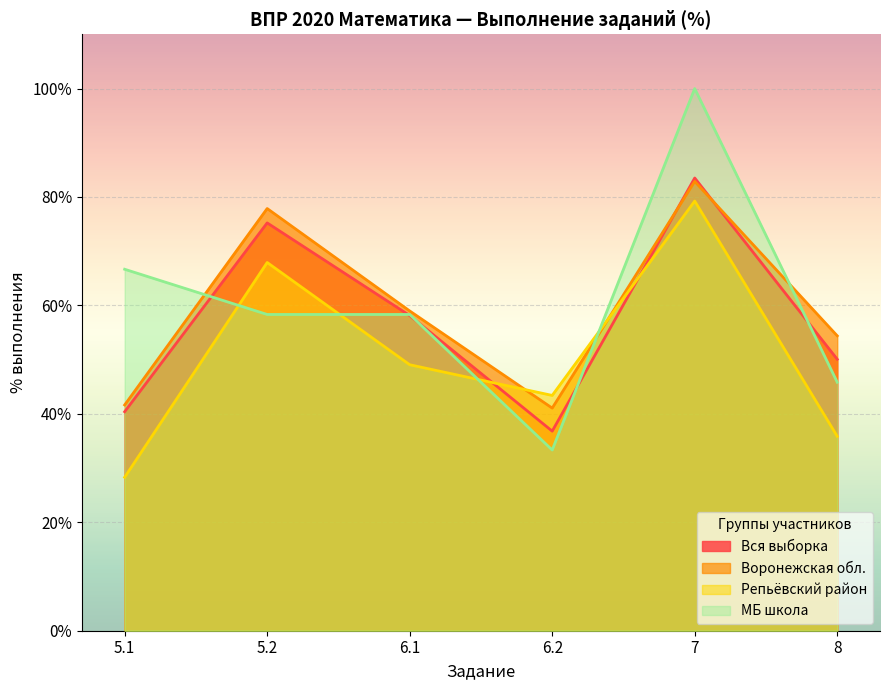

Where do Воронежская обл. and Вся выборка first cross each other?

6.2 and 7